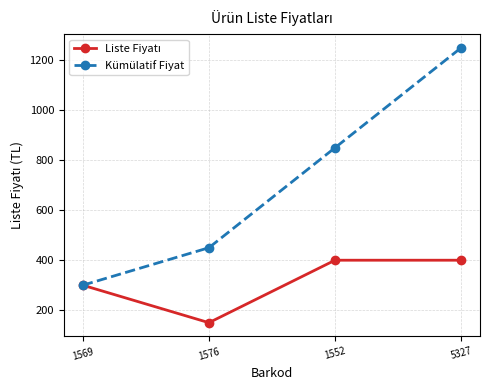

What is the total value across all series at 1569?

600